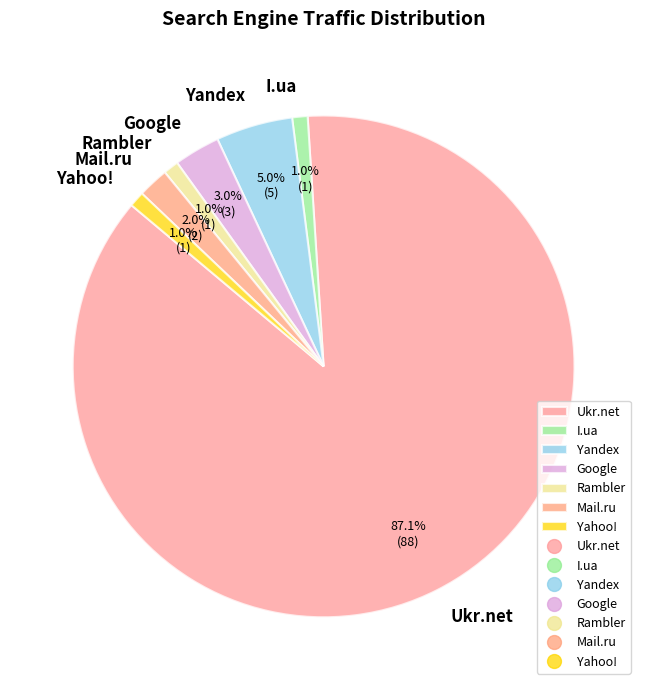

Between Ukr.net and Google, which is larger?

Ukr.net